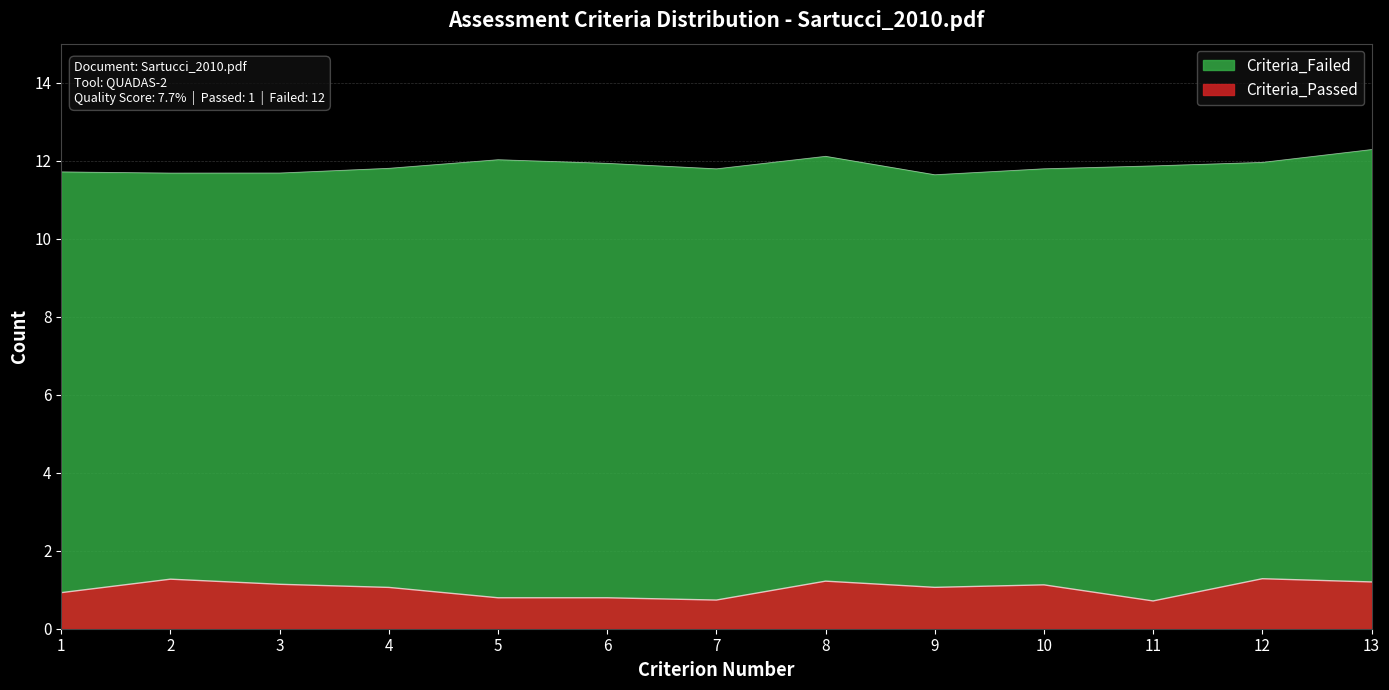

Does the chart display data point markers on the line(s)?

No